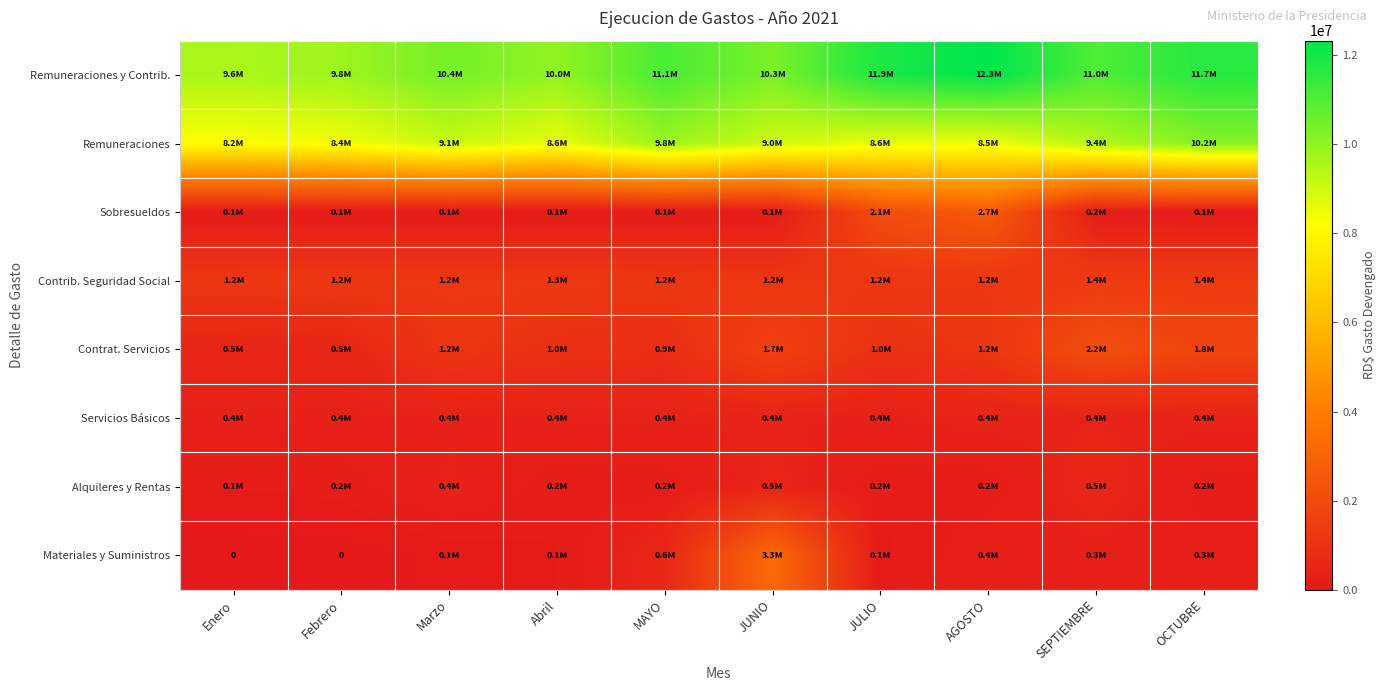

The Materiales y Suministros series shows 352706.3 at AGOSTO. True or false?

True